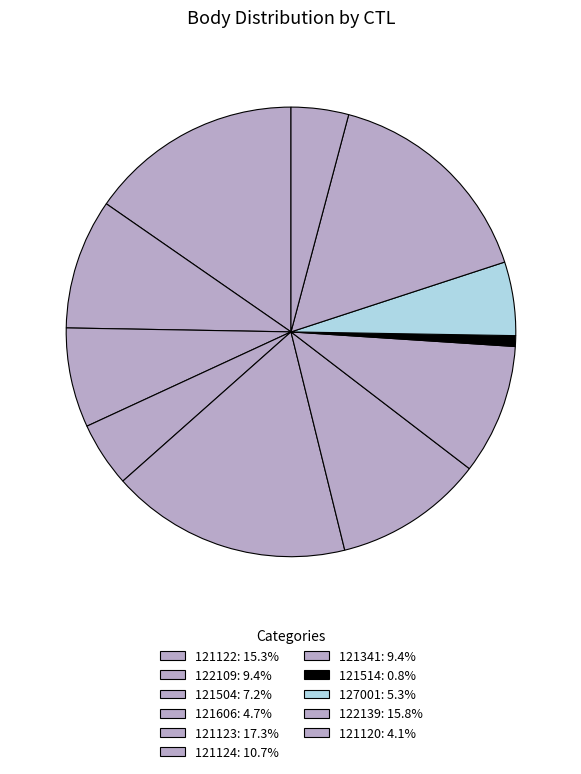

What portion of the pie excludes 121514?

99.2%